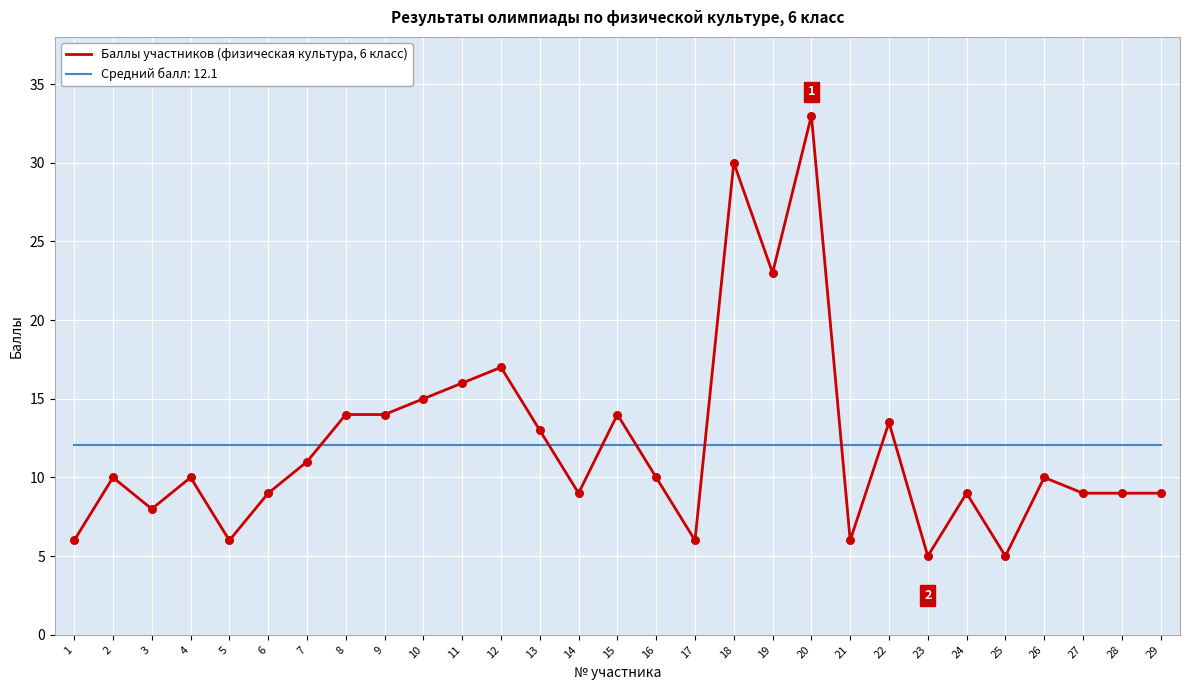

Between 14 and 20, which series saw the biggest shift?

Баллы участников (физическая культура, 6 класс)